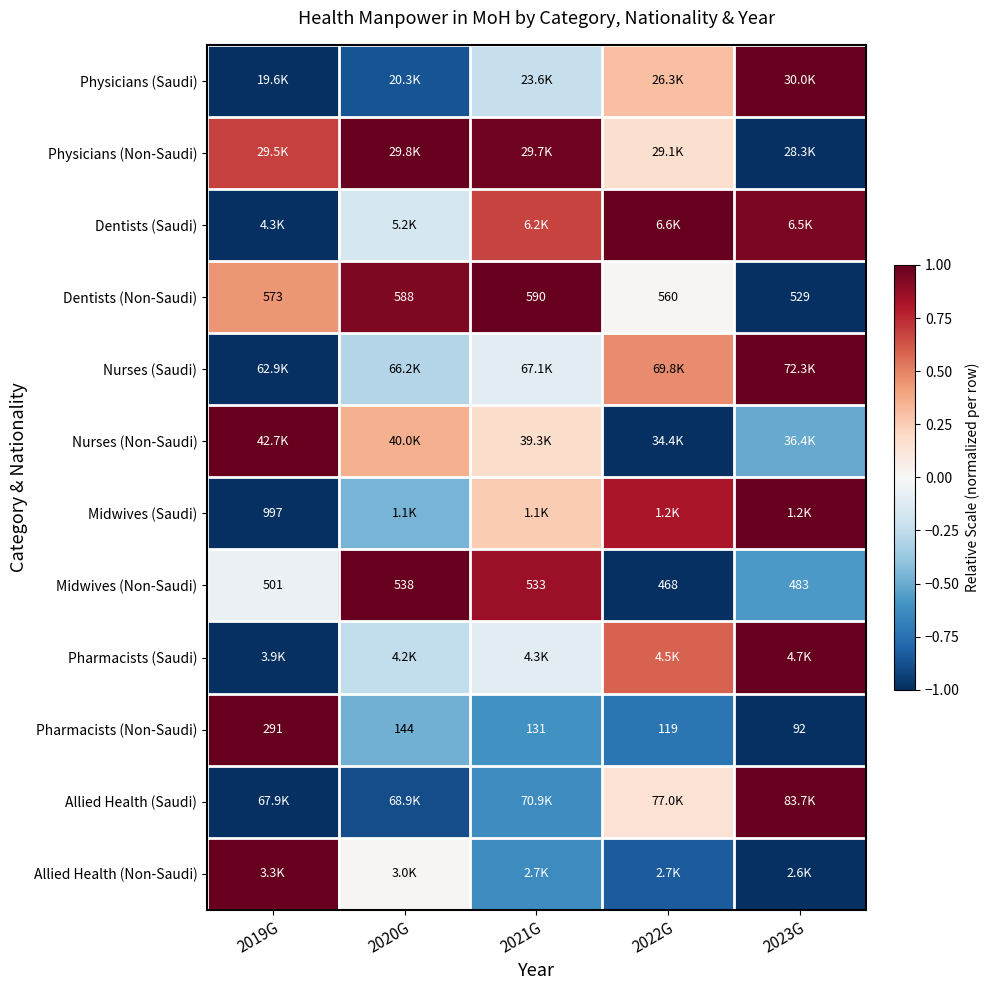

How many values in the Dentists (Non-Saudi) series are below 573?

2